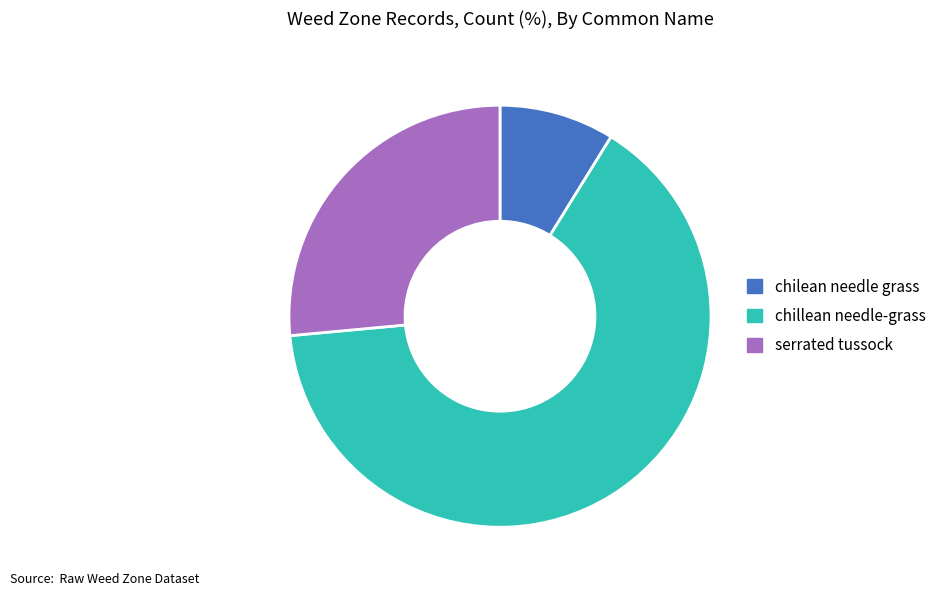

What is the largest slice in the pie chart?

chillean needle-grass